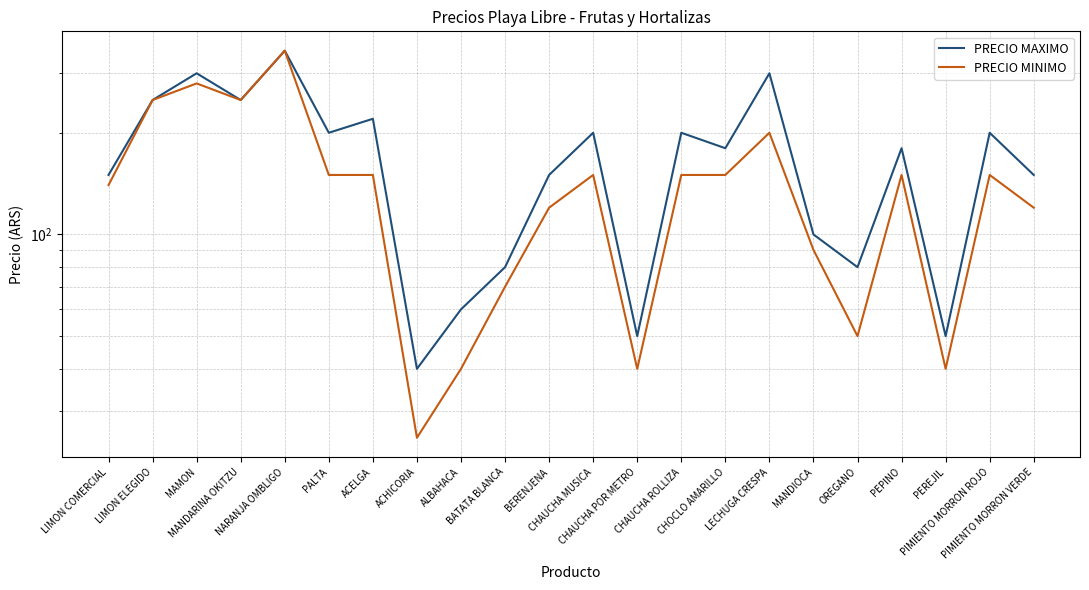

Which label corresponds to the smallest value in the chart?

ACHICORIA